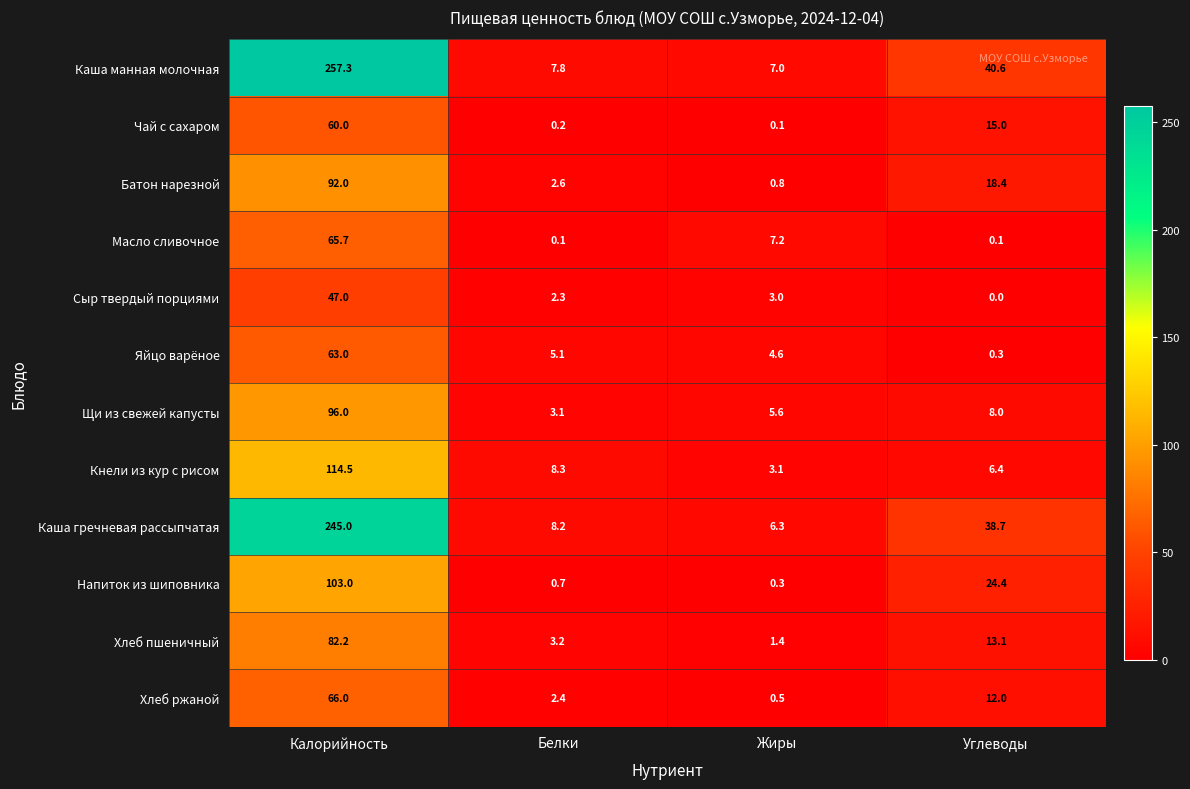

Where does the Каша гречневая рассыпчатая series first go above 38?

Калорийность